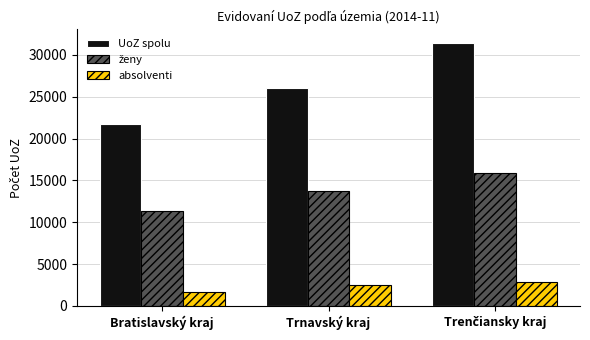

What is the label of the 3rd bar from the right?

Bratislavský kraj